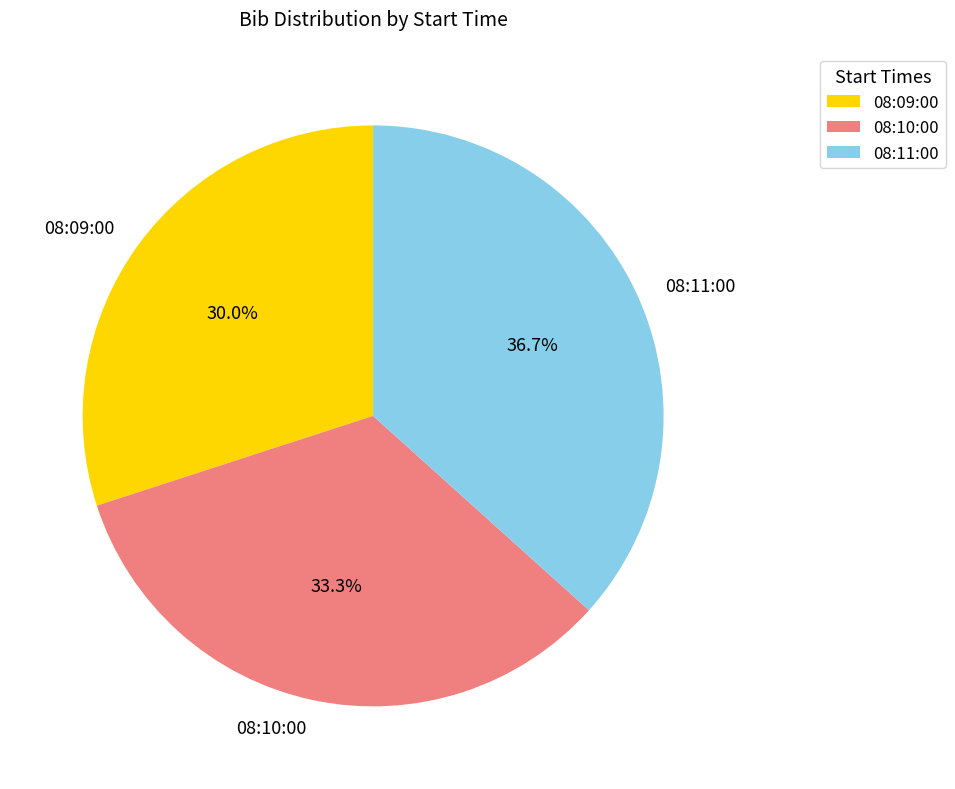

Count the number of slices in the pie.

3